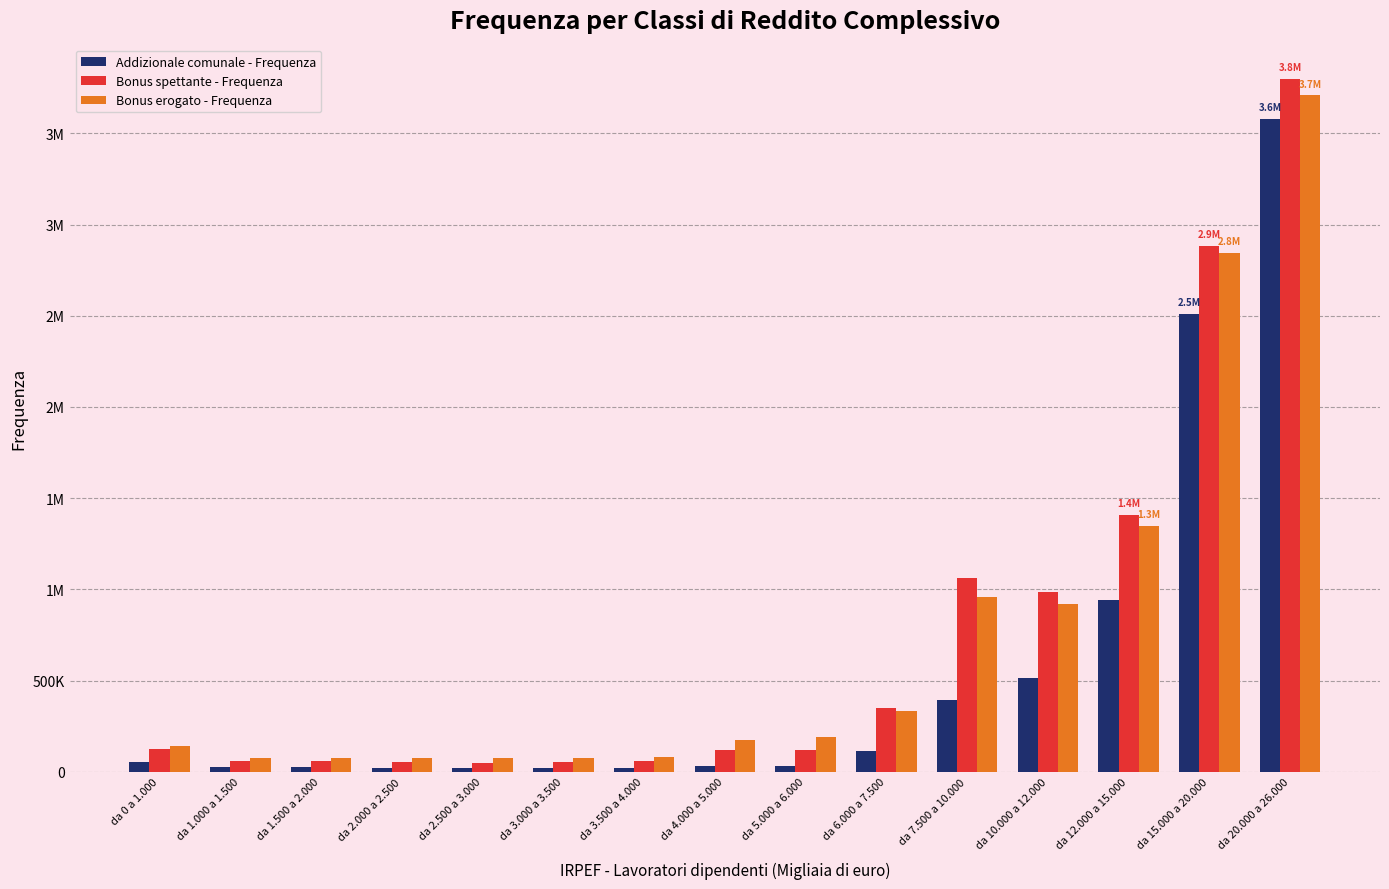

Read the Bonus erogato - Frequenza value at da 15.000 a 20.000.

2841996